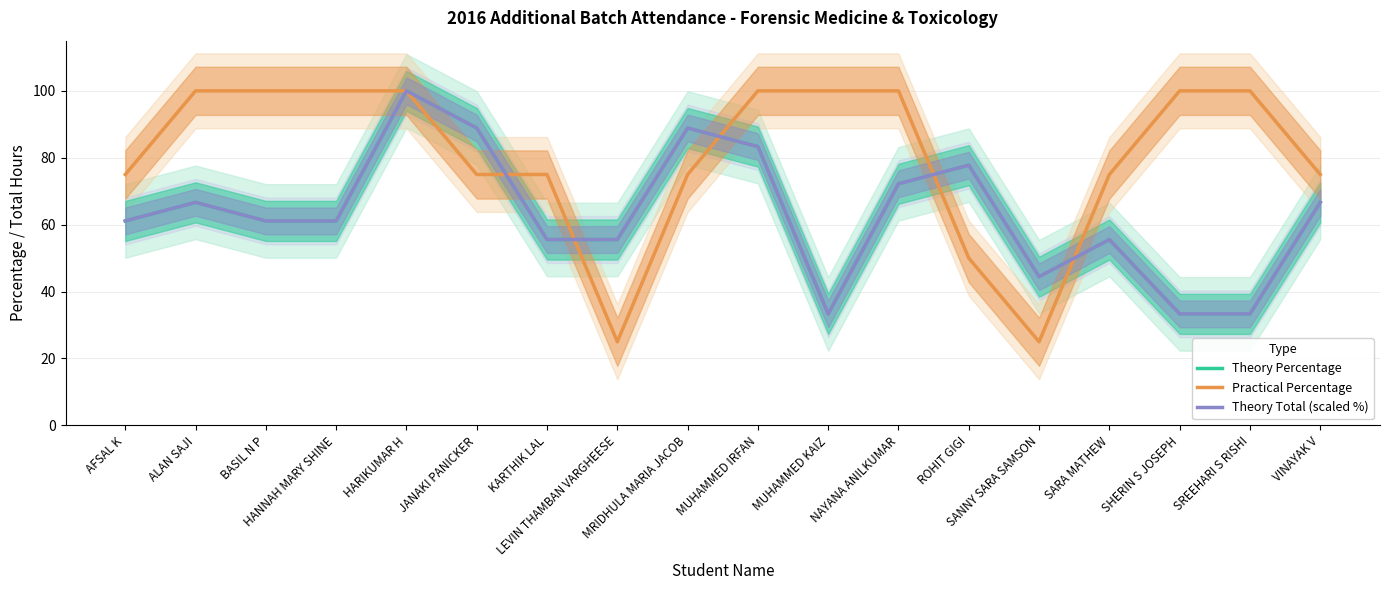

True or false: Theory Total (scaled %) and Theory Percentage cross at least once.

False